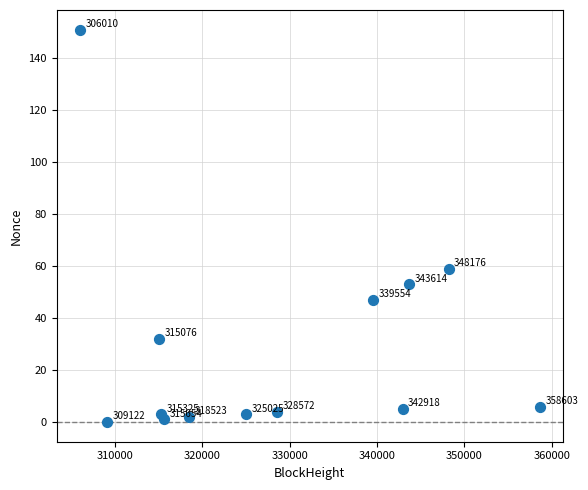

What Y value in the scatter plot is closest to 75?

59